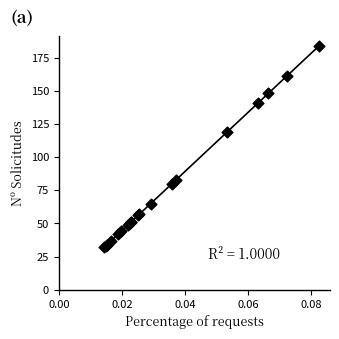

What Y value in the scatter plot is closest to 108?

119